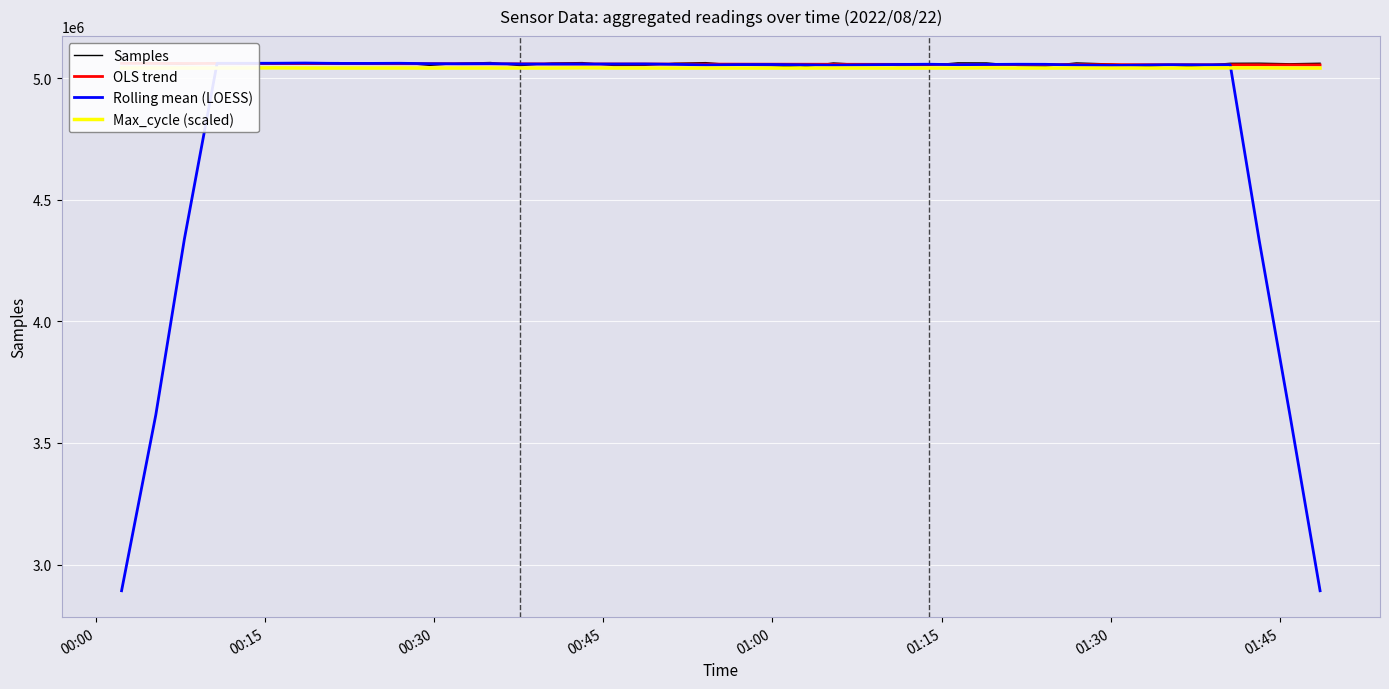

True or false: Max_cycle (scaled) and Rolling mean (LOESS) intersect in this chart.

True